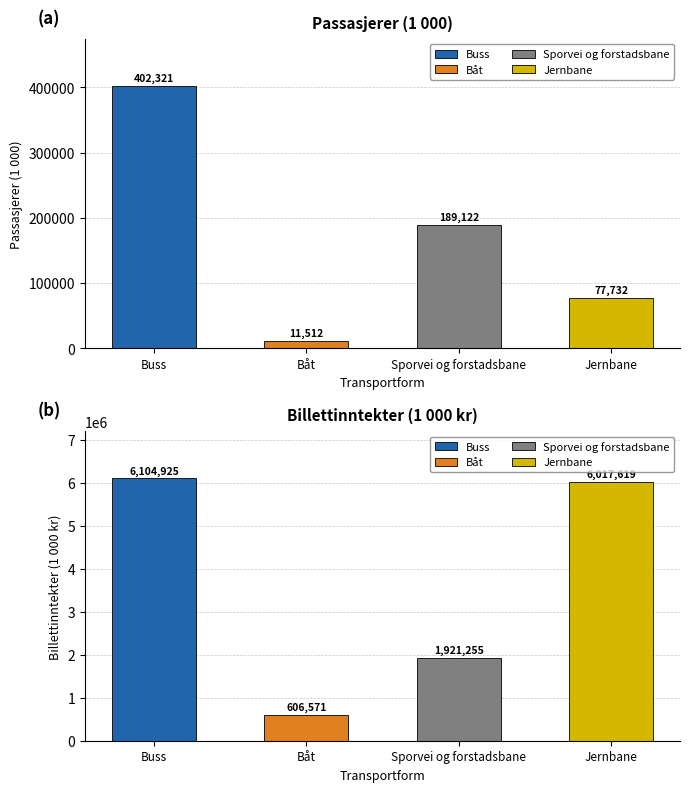

What is the difference between the Buss values at Passasjerer (1 000) and Billettinntekter (1 000 kr)?

5702604